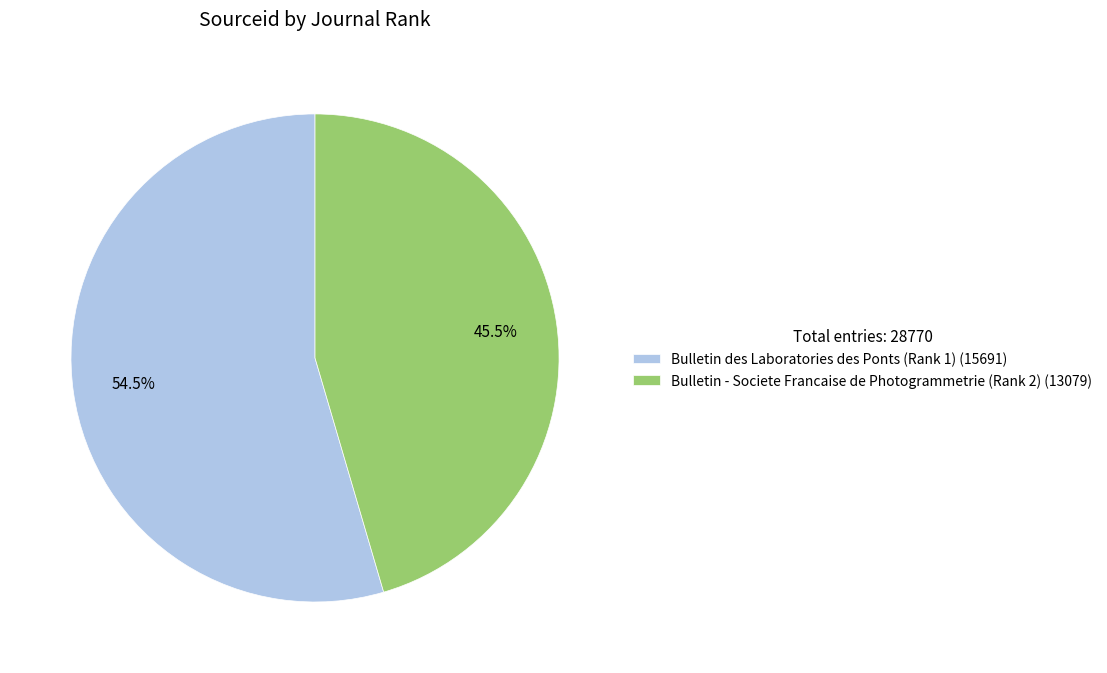

To the nearest percent, what is the combined percentage of Bulletin des Laboratories des Ponts (Rank 1) and Bulletin - Societe Francaise de Photogrammetrie (Rank 2)?

100%